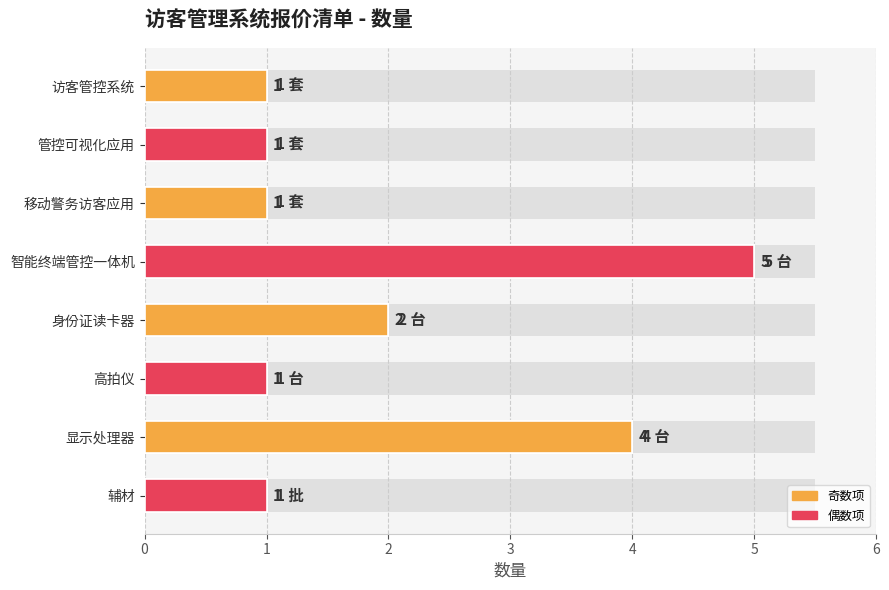

What is the value of the 7th bar from the left?

4